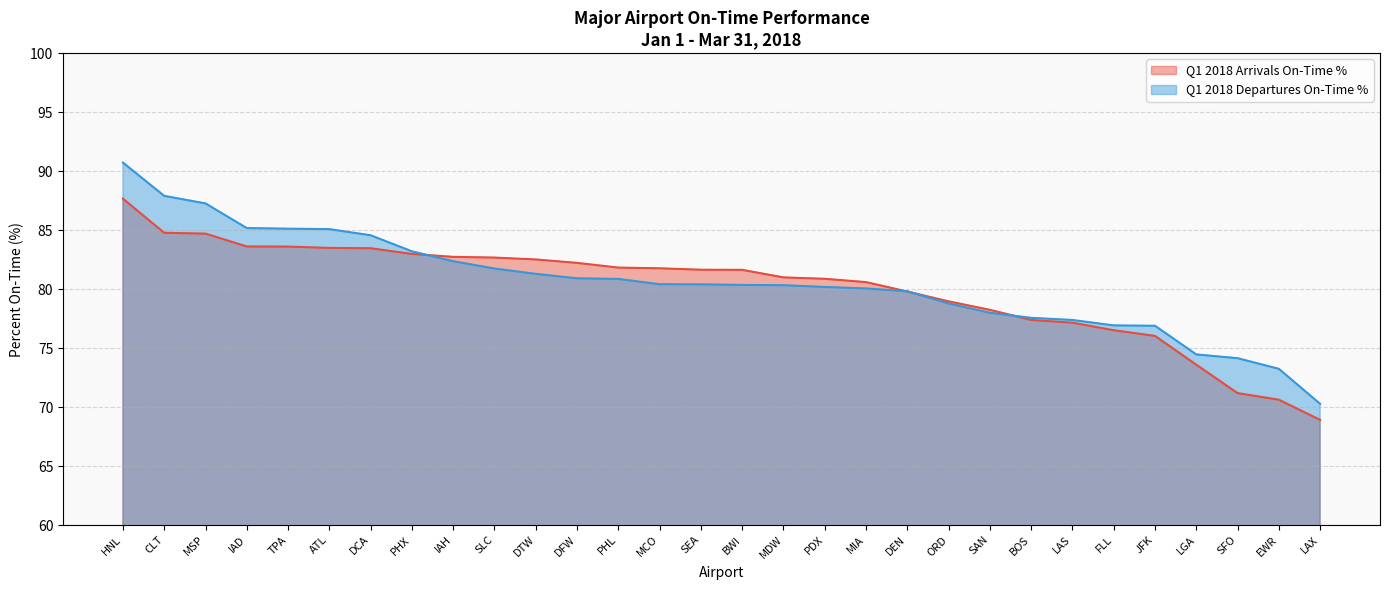

What is the smallest value displayed?

68.9